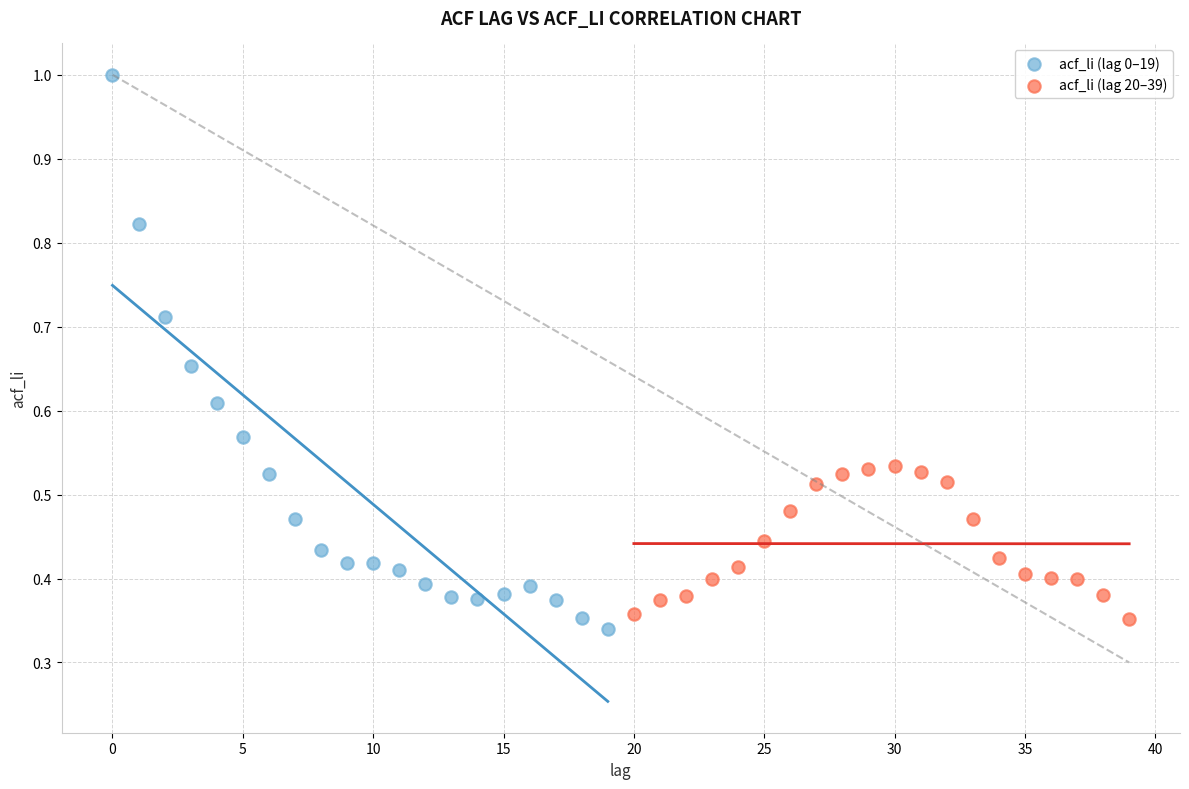

Which series has the widest spread of Y values?

acf_li (lag 0–19)